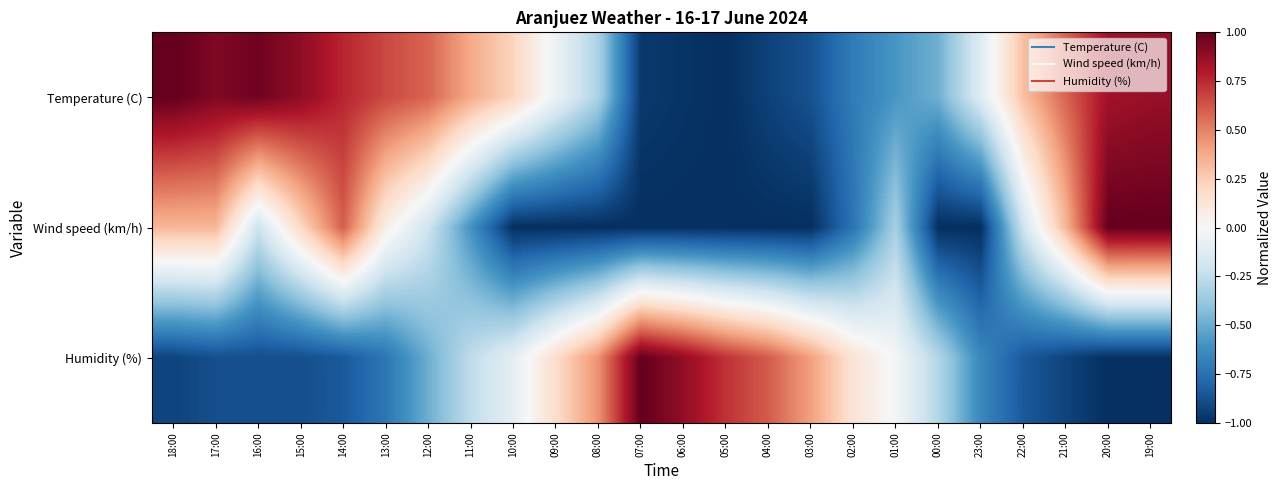

Reading left to right, what are all the values shown in this chart?

Temperature (C): 18:00=1.0	17:00=0.9	16:00=1.0	15:00=0.9	14:00=0.8	13:00=0.7	12:00=0.6	11:00=0.4	10:00=0.2	09:00=-0.1	08:00=-0.3	07:00=-1.0	06:00=-1.0	05:00=-1.0	04:00=-0.9	03:00=-0.9	02:00=-0.7	01:00=-0.6	00:00=-0.5	23:00=-0.1	22:00=0.3	21:00=0.6	20:00=0.8	19:00=0.9
Wind speed (km/h): 18:00=0.3	17:00=0.3	16:00=-0.2	15:00=0.2	14:00=0.6	13:00=0.1	12:00=-0.2	11:00=-0.6	10:00=-1.0	09:00=-1.0	08:00=-1.0	07:00=-1.0	06:00=-1.0	05:00=-1.0	04:00=-1.0	03:00=-1.0	02:00=-0.7	01:00=-0.3	00:00=-1.0	23:00=-1.0	22:00=-0.2	21:00=0.3	20:00=1.0	19:00=1.0
Humidity (%): 18:00=-0.9	17:00=-0.9	16:00=-0.9	15:00=-0.9	14:00=-0.8	13:00=-0.7	12:00=-0.5	11:00=-0.3	10:00=-0.1	09:00=0.2	08:00=0.5	07:00=1.0	06:00=0.9	05:00=0.7	04:00=0.6	03:00=0.4	02:00=0.1	01:00=-0.0	00:00=-0.3	23:00=-0.6	22:00=-0.8	21:00=-0.9	20:00=-1.0	19:00=-1.0